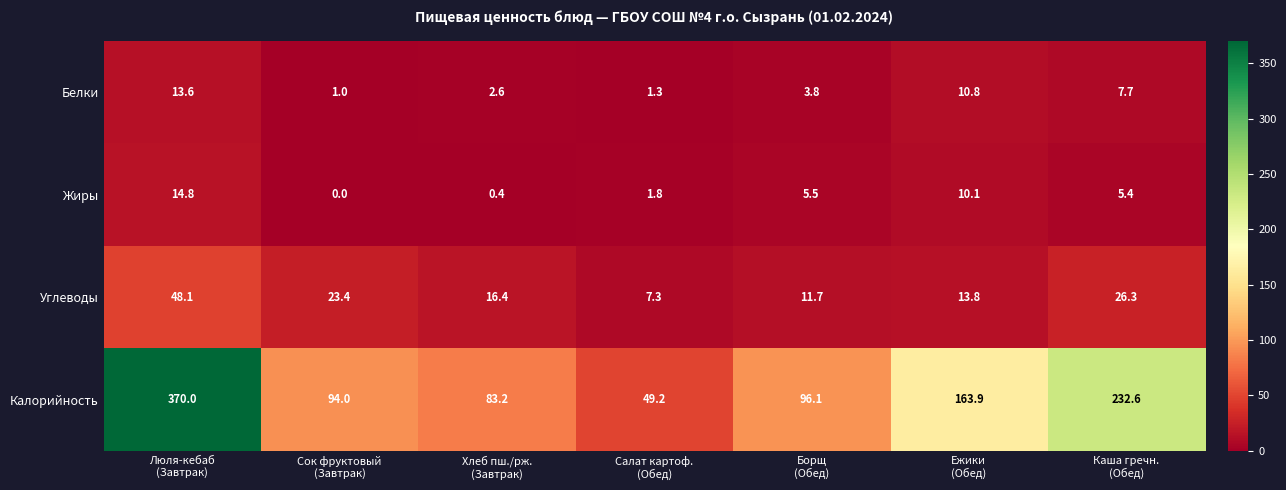

Which series has the widest spread of values?

Калорийность